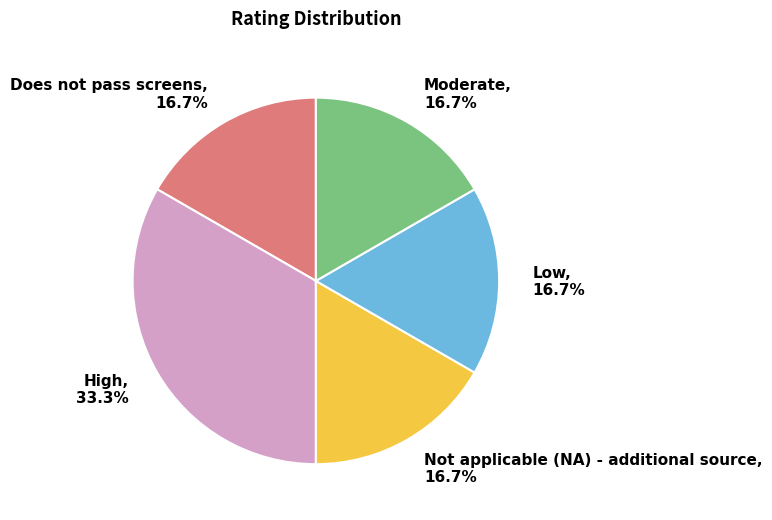

To the nearest percent, what portion does Does not pass screens represent?

17%